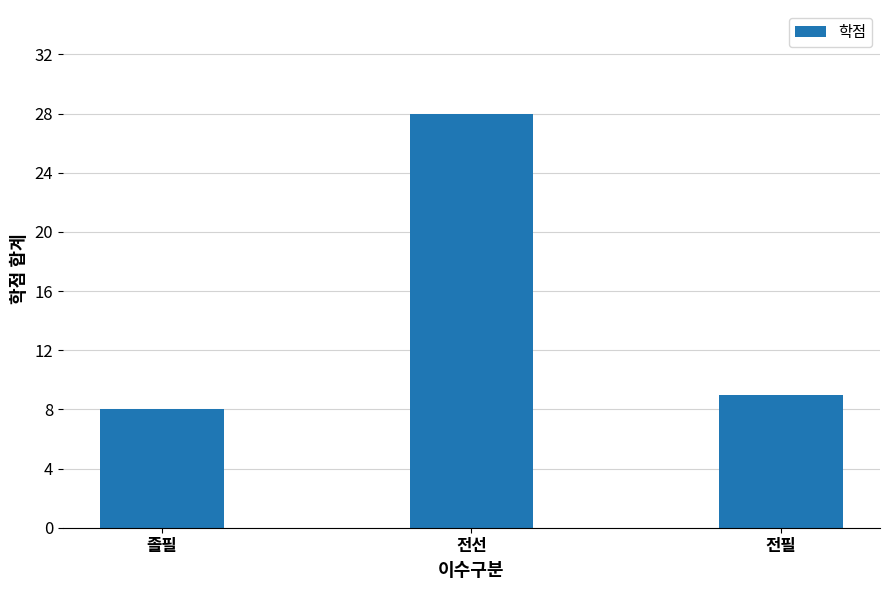

Rank the categories by value from highest to lowest.

전선, 전필, 졸필